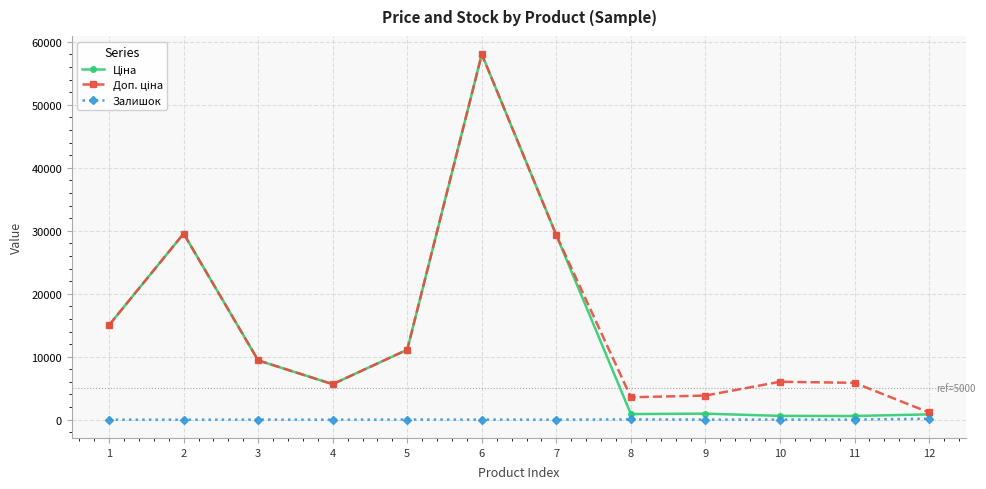

At which category is the sum across all series the highest?

6